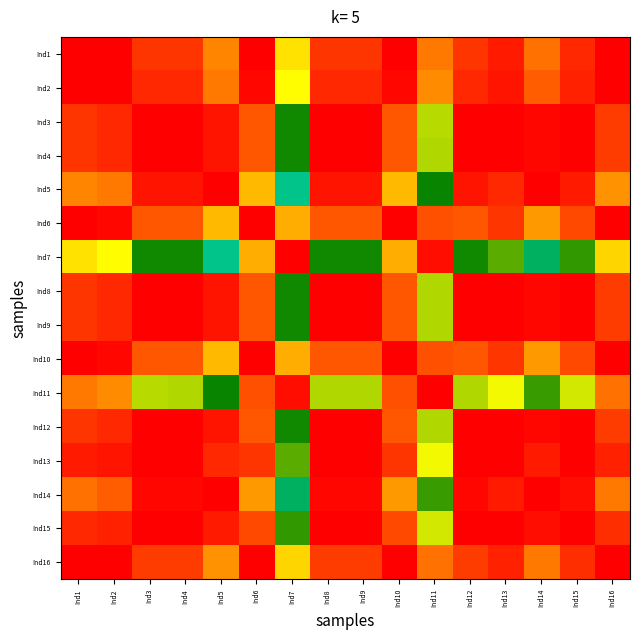

Reading left to right, transcribe all the data shown in this chart.

Ind1: Ind1=1.0	Ind2=1.0	Ind3=1.0	Ind4=1.0	Ind5=0.9	Ind6=1.0	Ind7=0.9	Ind8=1.0	Ind9=1.0	Ind10=1.0	Ind11=0.9	Ind12=1.0	Ind13=1.0	Ind14=0.9	Ind15=1.0	Ind16=1.0
Ind2: Ind1=1.0	Ind2=1.0	Ind3=1.0	Ind4=1.0	Ind5=0.9	Ind6=1.0	Ind7=0.8	Ind8=1.0	Ind9=1.0	Ind10=1.0	Ind11=0.9	Ind12=1.0	Ind13=1.0	Ind14=0.9	Ind15=1.0	Ind16=1.0
Ind3: Ind1=1.0	Ind2=1.0	Ind3=1.0	Ind4=1.0	Ind5=1.0	Ind6=0.9	Ind7=0.7	Ind8=1.0	Ind9=1.0	Ind10=0.9	Ind11=0.8	Ind12=1.0	Ind13=1.0	Ind14=1.0	Ind15=1.0	Ind16=1.0
Ind4: Ind1=1.0	Ind2=1.0	Ind3=1.0	Ind4=1.0	Ind5=1.0	Ind6=0.9	Ind7=0.7	Ind8=1.0	Ind9=1.0	Ind10=0.9	Ind11=0.8	Ind12=1.0	Ind13=1.0	Ind14=1.0	Ind15=1.0	Ind16=1.0
Ind5: Ind1=0.9	Ind2=0.9	Ind3=1.0	Ind4=1.0	Ind5=1.0	Ind6=0.9	Ind7=0.6	Ind8=1.0	Ind9=1.0	Ind10=0.9	Ind11=0.7	Ind12=1.0	Ind13=1.0	Ind14=1.0	Ind15=1.0	Ind16=0.9
Ind6: Ind1=1.0	Ind2=1.0	Ind3=0.9	Ind4=0.9	Ind5=0.9	Ind6=1.0	Ind7=0.9	Ind8=0.9	Ind9=0.9	Ind10=1.0	Ind11=1.0	Ind12=0.9	Ind13=1.0	Ind14=0.9	Ind15=1.0	Ind16=1.0
Ind7: Ind1=0.9	Ind2=0.8	Ind3=0.7	Ind4=0.7	Ind5=0.6	Ind6=0.9	Ind7=1.0	Ind8=0.7	Ind9=0.7	Ind10=0.9	Ind11=1.0	Ind12=0.7	Ind13=0.8	Ind14=0.6	Ind15=0.7	Ind16=0.9
Ind8: Ind1=1.0	Ind2=1.0	Ind3=1.0	Ind4=1.0	Ind5=1.0	Ind6=0.9	Ind7=0.7	Ind8=1.0	Ind9=1.0	Ind10=0.9	Ind11=0.8	Ind12=1.0	Ind13=1.0	Ind14=1.0	Ind15=1.0	Ind16=1.0
Ind9: Ind1=1.0	Ind2=1.0	Ind3=1.0	Ind4=1.0	Ind5=1.0	Ind6=0.9	Ind7=0.7	Ind8=1.0	Ind9=1.0	Ind10=0.9	Ind11=0.8	Ind12=1.0	Ind13=1.0	Ind14=1.0	Ind15=1.0	Ind16=1.0
Ind10: Ind1=1.0	Ind2=1.0	Ind3=0.9	Ind4=0.9	Ind5=0.9	Ind6=1.0	Ind7=0.9	Ind8=0.9	Ind9=0.9	Ind10=1.0	Ind11=1.0	Ind12=0.9	Ind13=1.0	Ind14=0.9	Ind15=1.0	Ind16=1.0
Ind11: Ind1=0.9	Ind2=0.9	Ind3=0.8	Ind4=0.8	Ind5=0.7	Ind6=1.0	Ind7=1.0	Ind8=0.8	Ind9=0.8	Ind10=1.0	Ind11=1.0	Ind12=0.8	Ind13=0.8	Ind14=0.7	Ind15=0.8	Ind16=0.9
Ind12: Ind1=1.0	Ind2=1.0	Ind3=1.0	Ind4=1.0	Ind5=1.0	Ind6=0.9	Ind7=0.7	Ind8=1.0	Ind9=1.0	Ind10=0.9	Ind11=0.8	Ind12=1.0	Ind13=1.0	Ind14=1.0	Ind15=1.0	Ind16=1.0
Ind13: Ind1=1.0	Ind2=1.0	Ind3=1.0	Ind4=1.0	Ind5=1.0	Ind6=1.0	Ind7=0.8	Ind8=1.0	Ind9=1.0	Ind10=1.0	Ind11=0.8	Ind12=1.0	Ind13=1.0	Ind14=1.0	Ind15=1.0	Ind16=1.0
Ind14: Ind1=0.9	Ind2=0.9	Ind3=1.0	Ind4=1.0	Ind5=1.0	Ind6=0.9	Ind7=0.6	Ind8=1.0	Ind9=1.0	Ind10=0.9	Ind11=0.7	Ind12=1.0	Ind13=1.0	Ind14=1.0	Ind15=1.0	Ind16=0.9
Ind15: Ind1=1.0	Ind2=1.0	Ind3=1.0	Ind4=1.0	Ind5=1.0	Ind6=1.0	Ind7=0.7	Ind8=1.0	Ind9=1.0	Ind10=1.0	Ind11=0.8	Ind12=1.0	Ind13=1.0	Ind14=1.0	Ind15=1.0	Ind16=1.0
Ind16: Ind1=1.0	Ind2=1.0	Ind3=1.0	Ind4=1.0	Ind5=0.9	Ind6=1.0	Ind7=0.9	Ind8=1.0	Ind9=1.0	Ind10=1.0	Ind11=0.9	Ind12=1.0	Ind13=1.0	Ind14=0.9	Ind15=1.0	Ind16=1.0